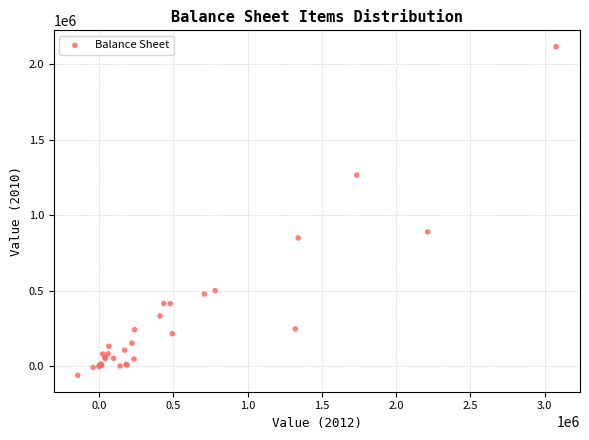

What Y value in the scatter plot is closest to 1028601?

890544